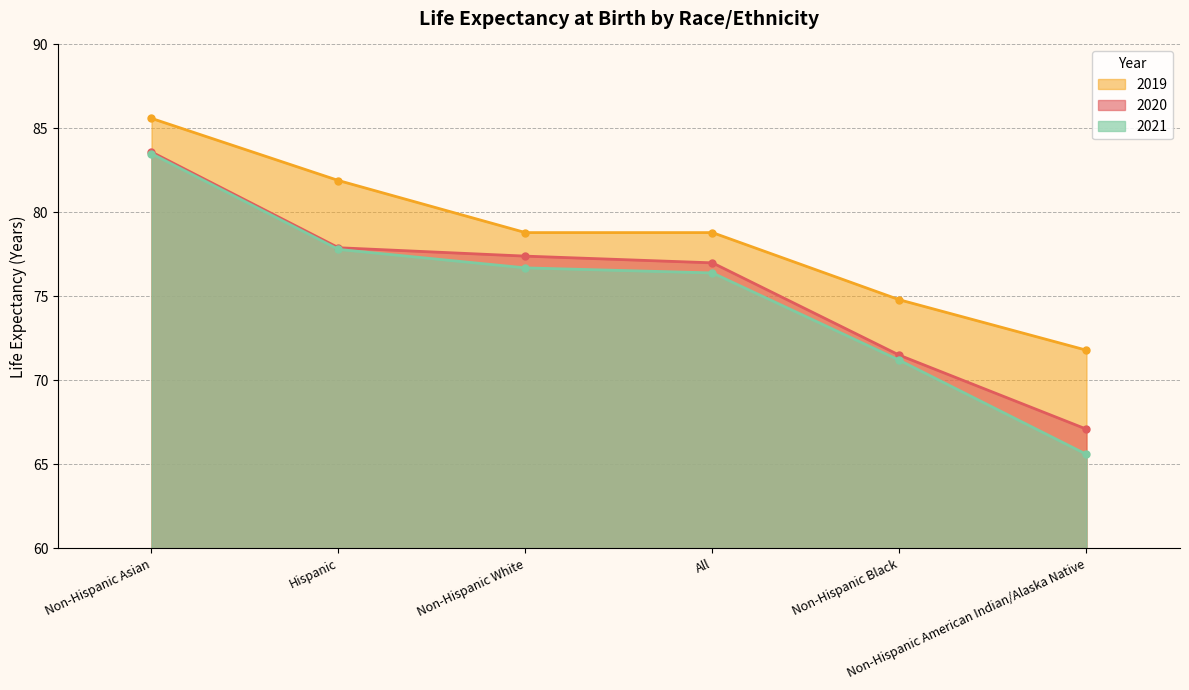

What is the value of the 2020 point at the 3rd from the left?

77.4